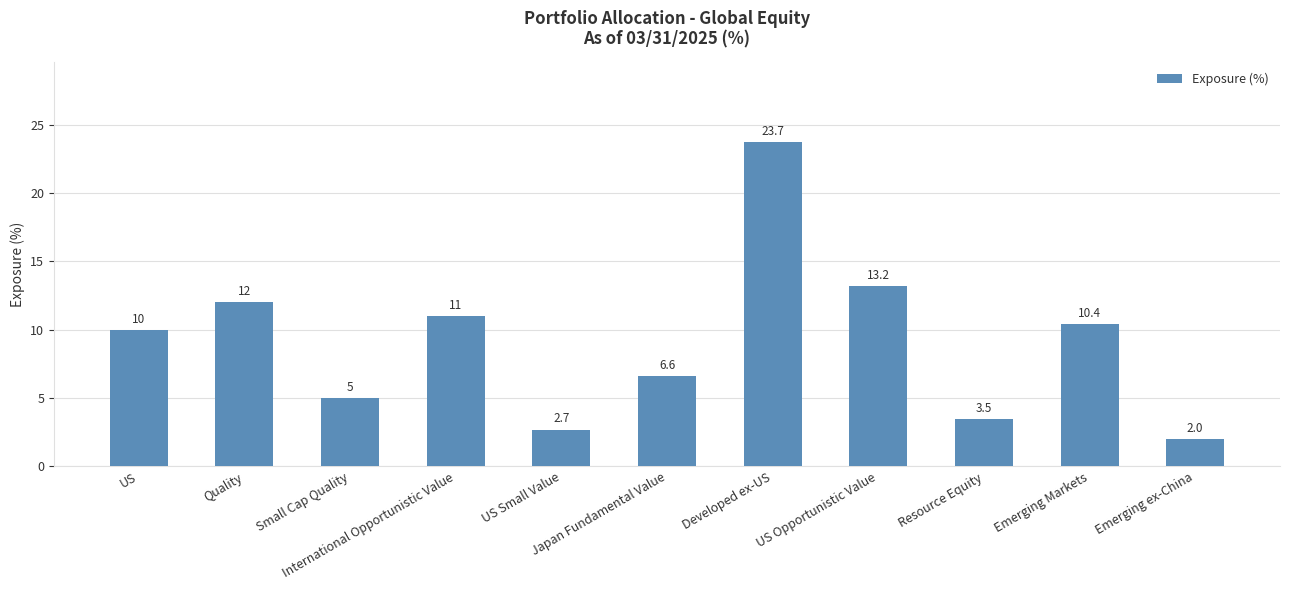

Does the chart contain stacked bars?

No